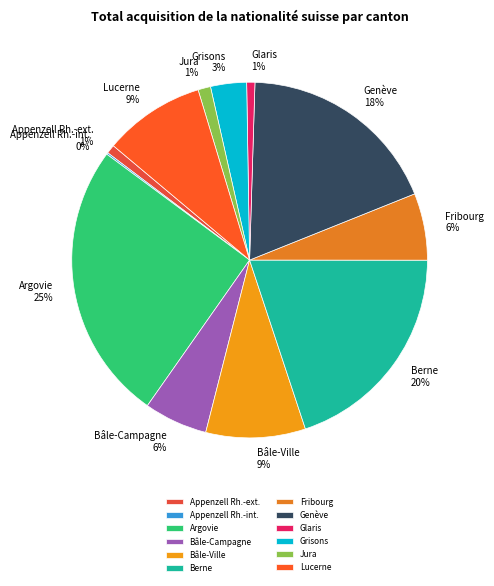

Does Genève 18% represent more than half of the total?

No